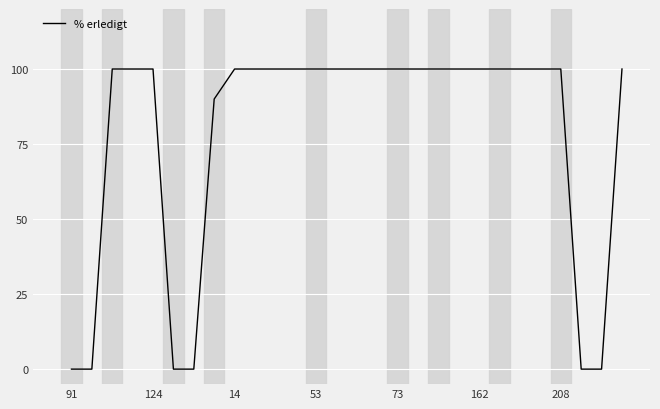

What is the difference between the maximum and minimum values?

100